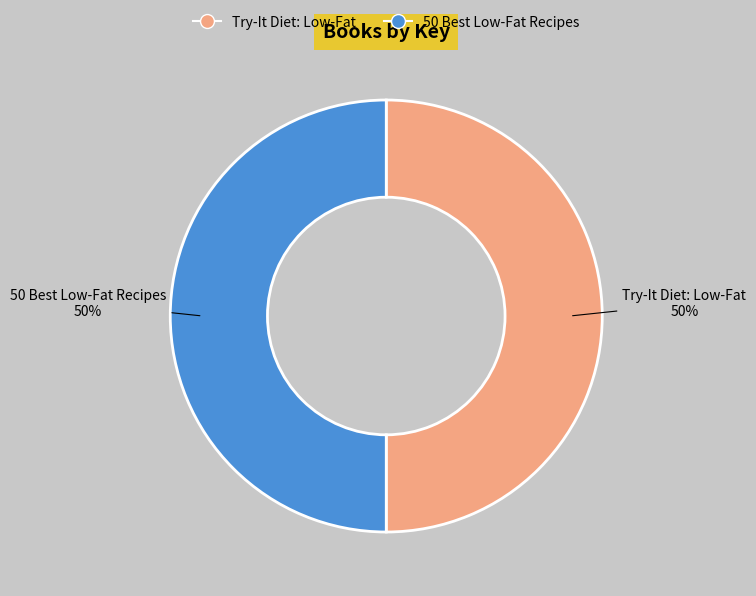

Is it true that 50 Best Low-Fat Recipes is 42% of the pie?

False